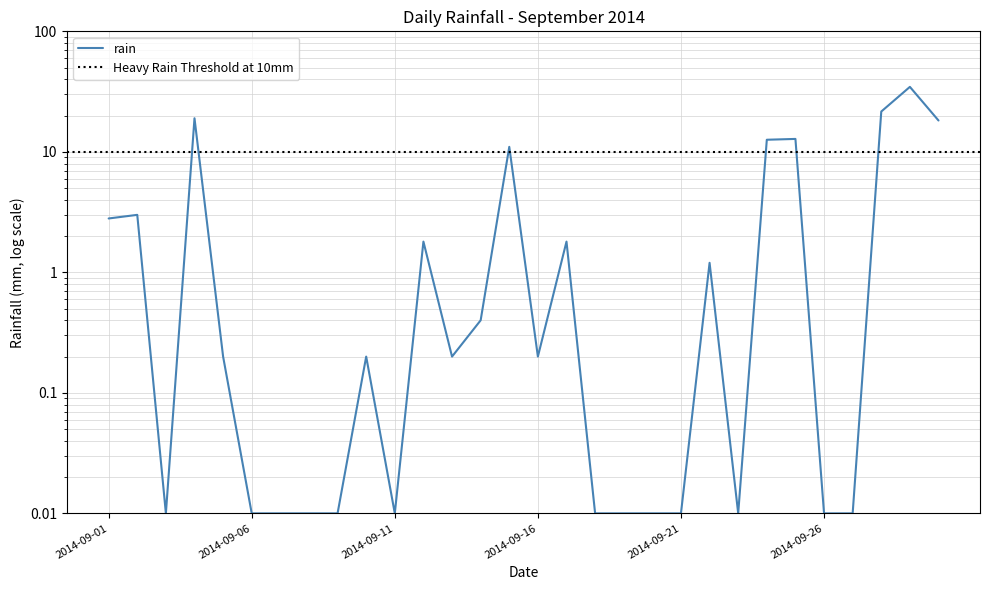

How many series are shown in this chart?

1